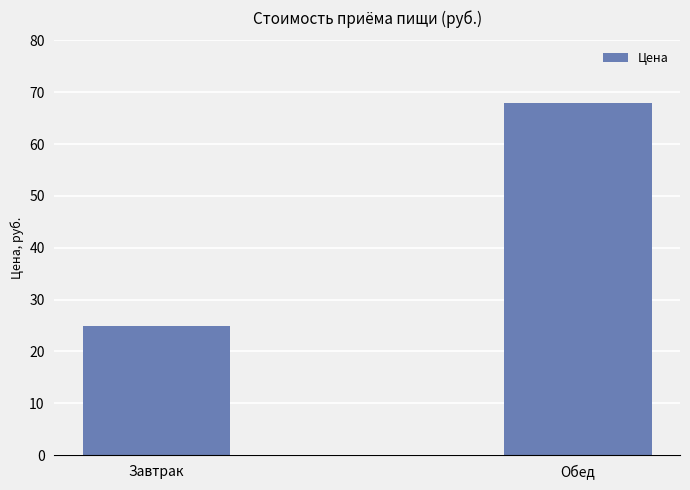

How many bars are there in total?

2